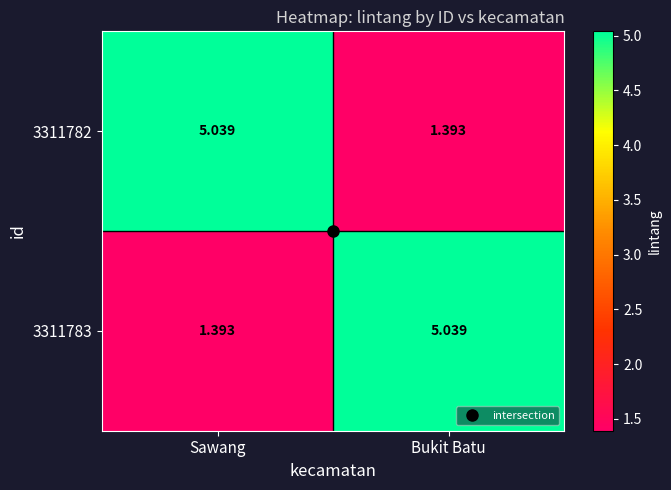

Where does the 3311783 series first go above 5?

Bukit Batu